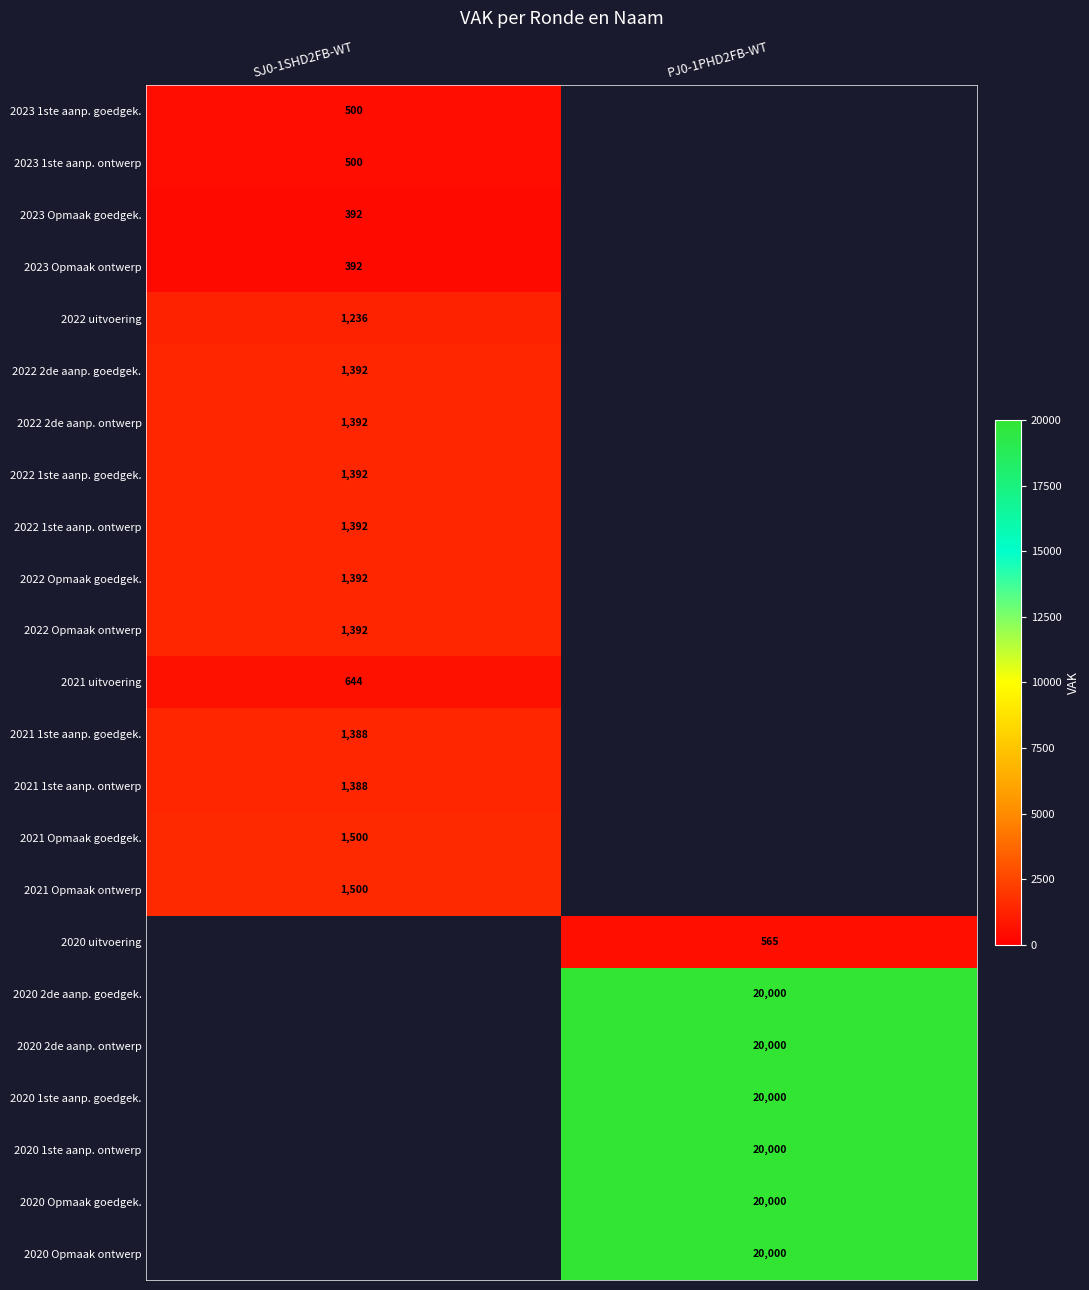

The value of 2020 1ste aanp. goedgek. at PJ0-1PHD2FB-WT is 20000. True or false?

True